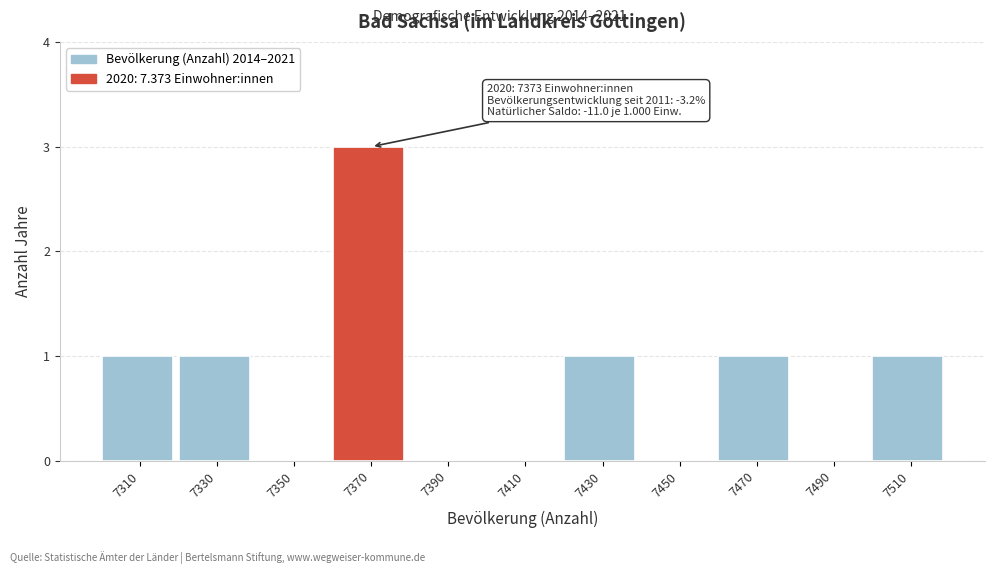

Reading left to right, extract all data points from this chart.

7310=1	7330=1	7350=0	7370=3	7390=0	7410=0	7430=1	7450=0	7470=1	7490=0	7510=1